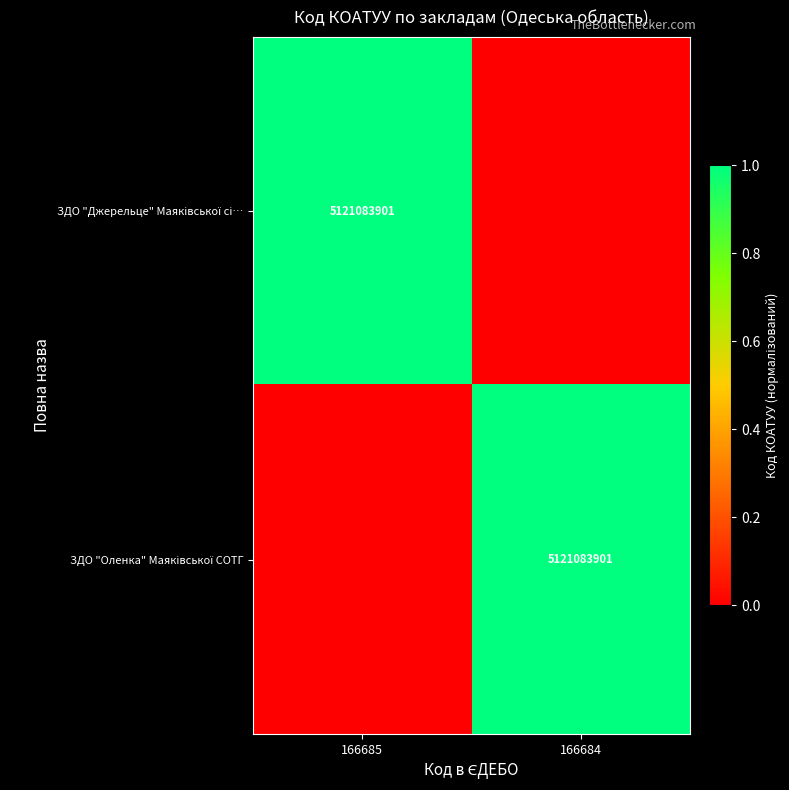

Which series changed the most between 166685 and 166684?

ЗДО "Джерельце" Маяківської сі…